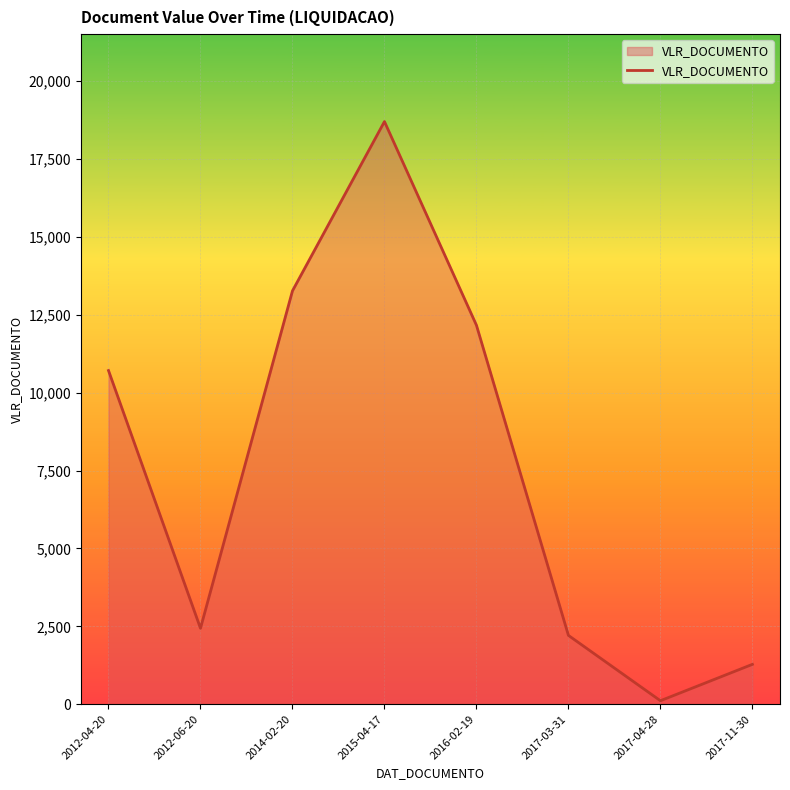

Which has a higher value, 2012-04-20 or 2012-06-20?

2012-04-20